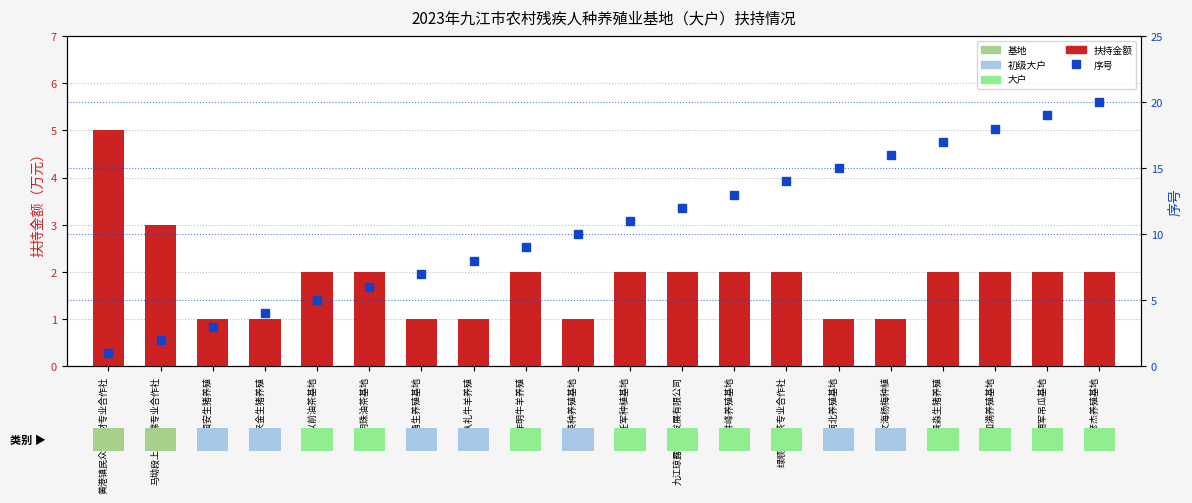

True or false: 扶持金额 has a value of 1 at 胡国安生猪养殖.

True